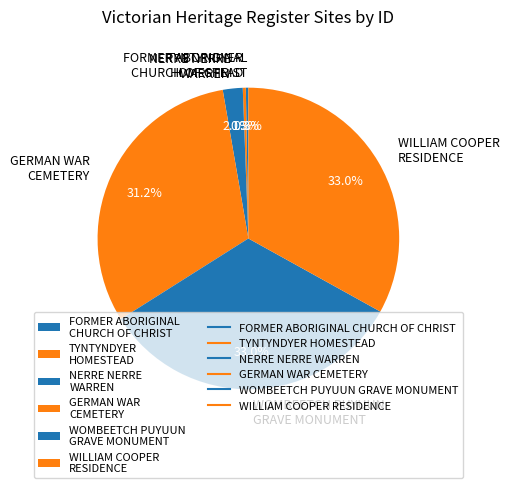

Does any single category account for the majority?

No